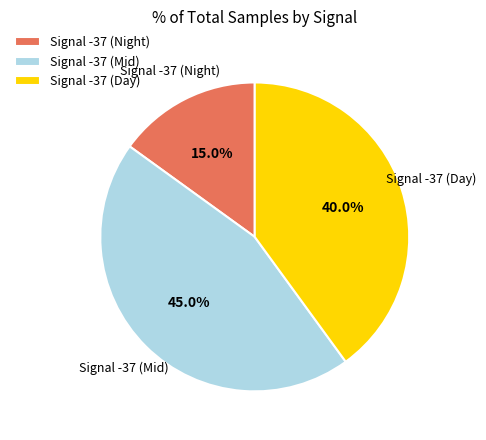

Does Signal -37 (Night) represent more than half of the total?

No